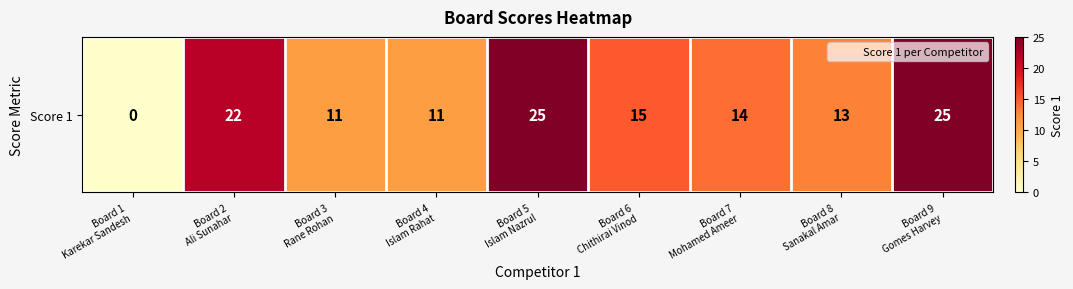

Reading left to right, extract all data points from this chart.

0	22	11	11	25	15	14	13	25